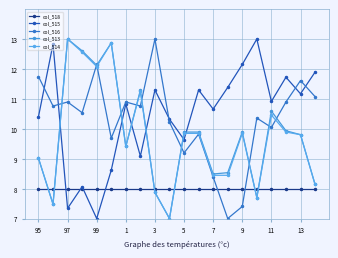

What is the value of the col_515 point at the 2nd from the left?

12.8